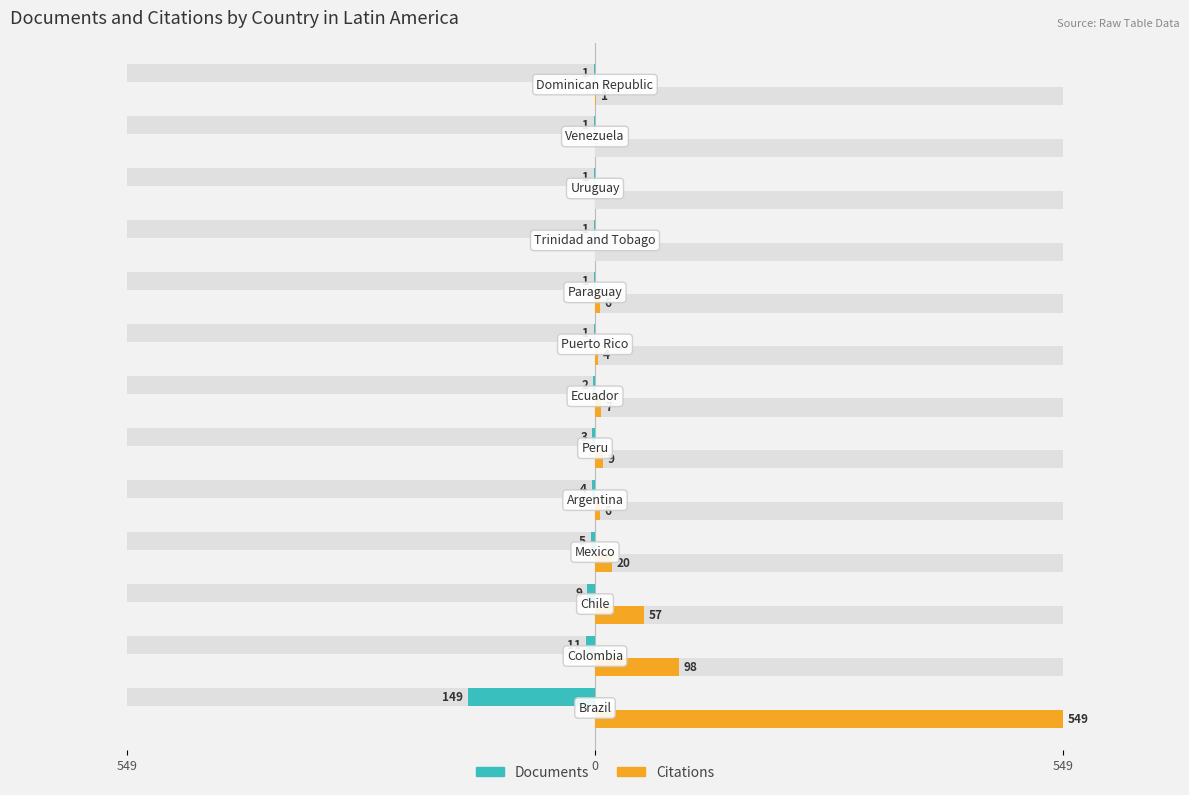

Is the value of Citations at 6 greater than the value of Documents at 5?

Yes